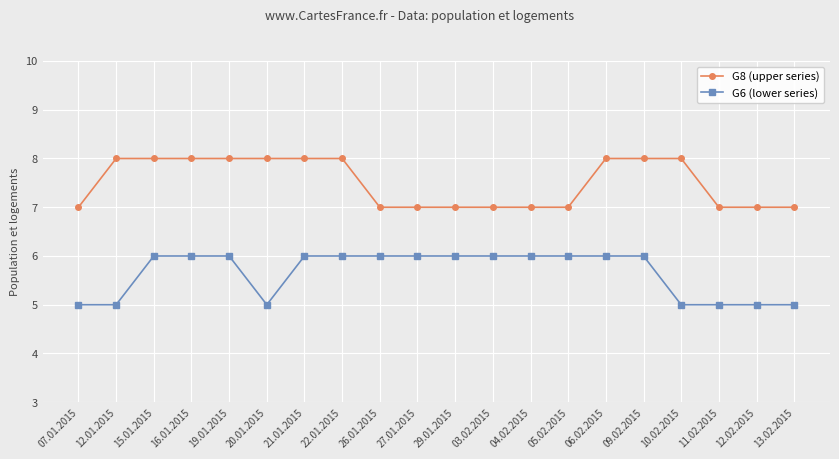

Reading left to right, extract all data points from this chart.

G8 (upper series): 07.01.2015=7	12.01.2015=8	15.01.2015=8	16.01.2015=8	19.01.2015=8	20.01.2015=8	21.01.2015=8	22.01.2015=8	26.01.2015=7	27.01.2015=7	29.01.2015=7	03.02.2015=7	04.02.2015=7	05.02.2015=7	06.02.2015=8	09.02.2015=8	10.02.2015=8	11.02.2015=7	12.02.2015=7	13.02.2015=7
G6 (lower series): 07.01.2015=5	12.01.2015=5	15.01.2015=6	16.01.2015=6	19.01.2015=6	20.01.2015=5	21.01.2015=6	22.01.2015=6	26.01.2015=6	27.01.2015=6	29.01.2015=6	03.02.2015=6	04.02.2015=6	05.02.2015=6	06.02.2015=6	09.02.2015=6	10.02.2015=5	11.02.2015=5	12.02.2015=5	13.02.2015=5